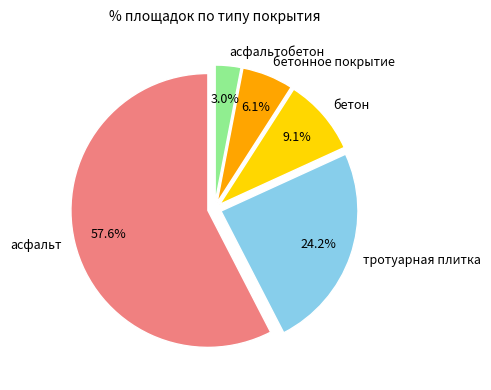

Count the number of slices in the pie.

5